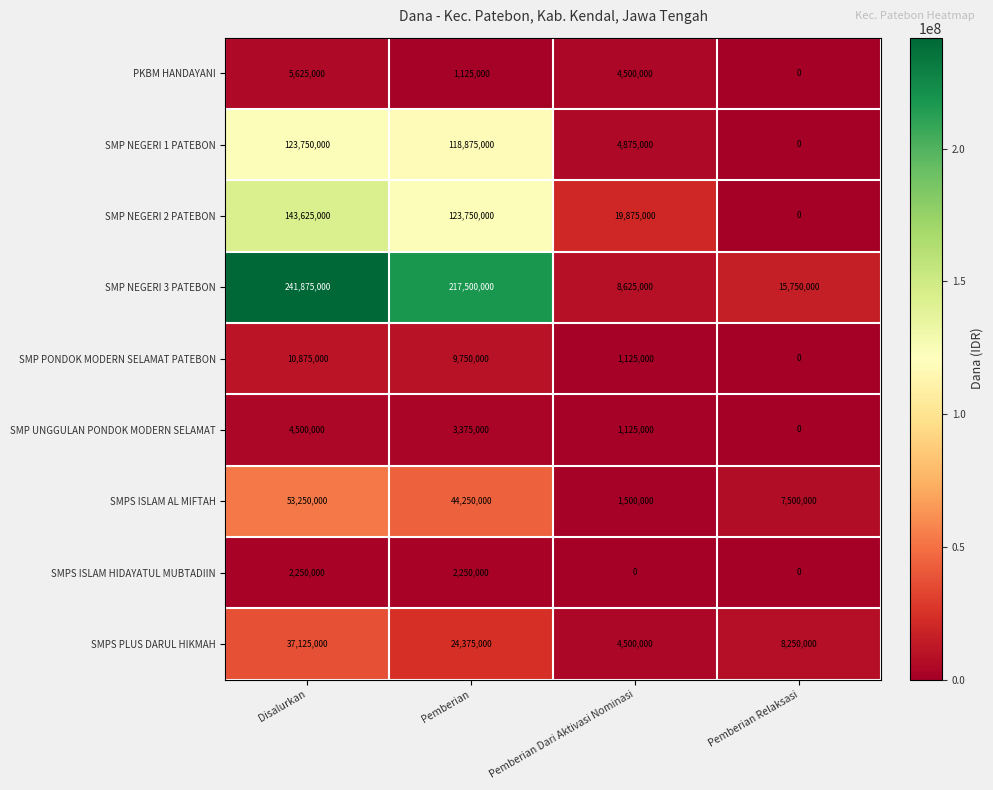

What is the maximum value shown in the chart?

241875000